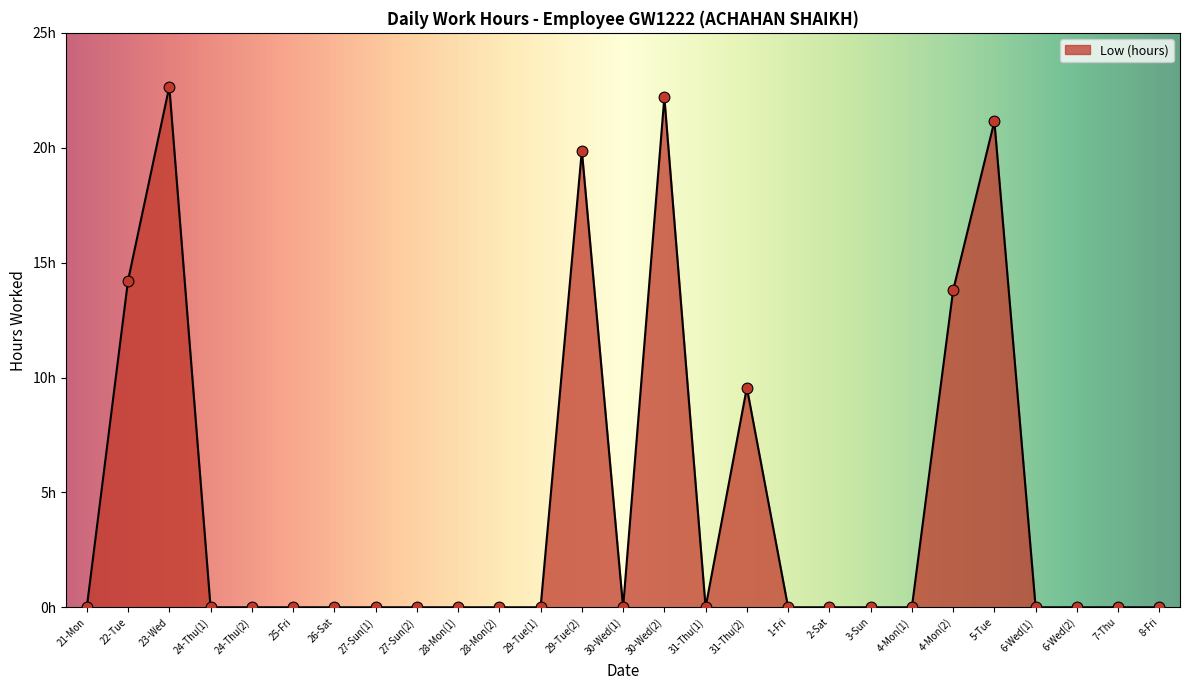

What is the change in value from 25-Fri to 5-Tue?

+21.1